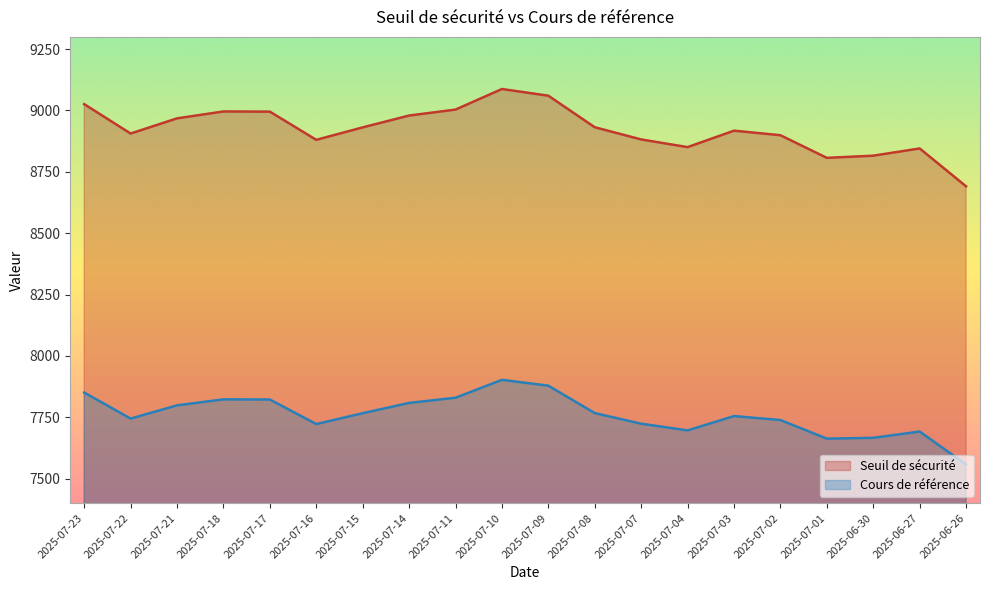

Is the value of Cours de référence at 2025-07-03 greater than the value of Seuil de sécurité at 2025-07-16?

No